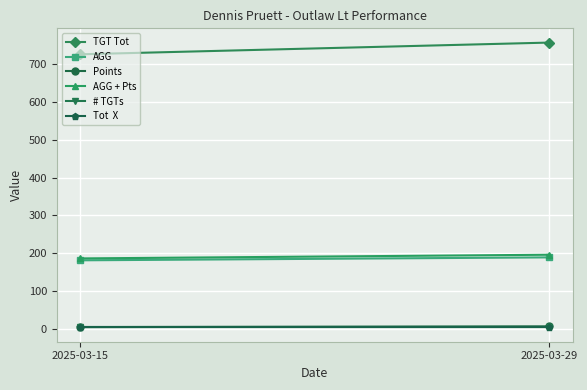

Which series has the largest total across all categories?

TGT Tot